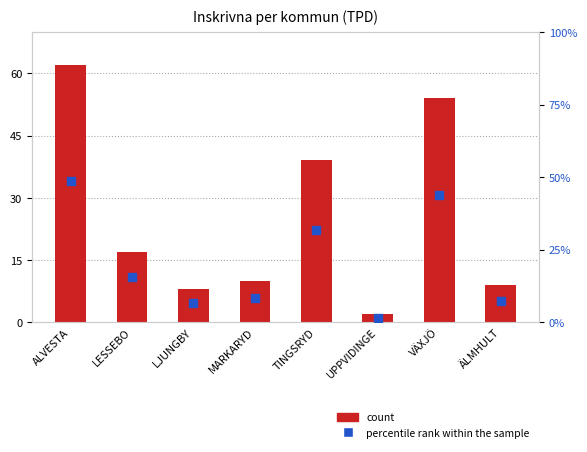

Is the value of count at TINGSRYD greater than the value of percentile rank within the sample at TINGSRYD?

Yes